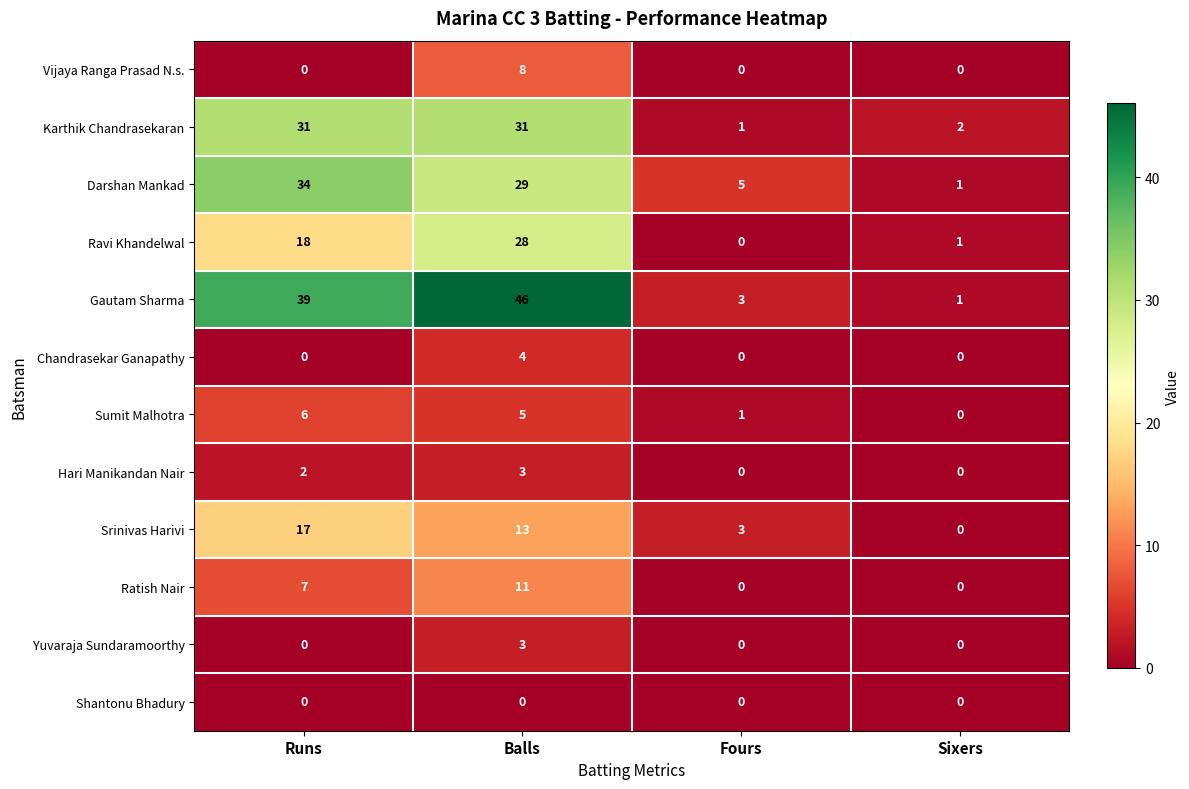

At which category is the sum across all series the highest?

Balls